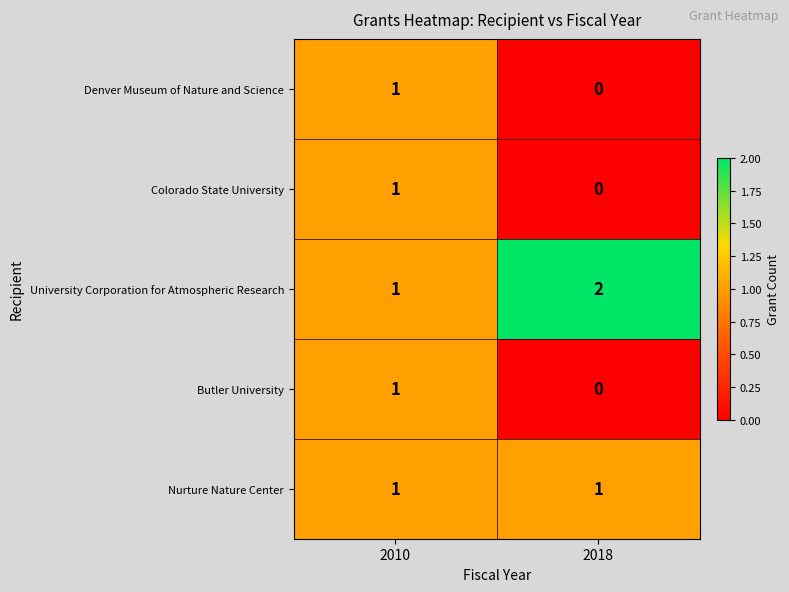

At which label is Butler University closest to 0?

2018